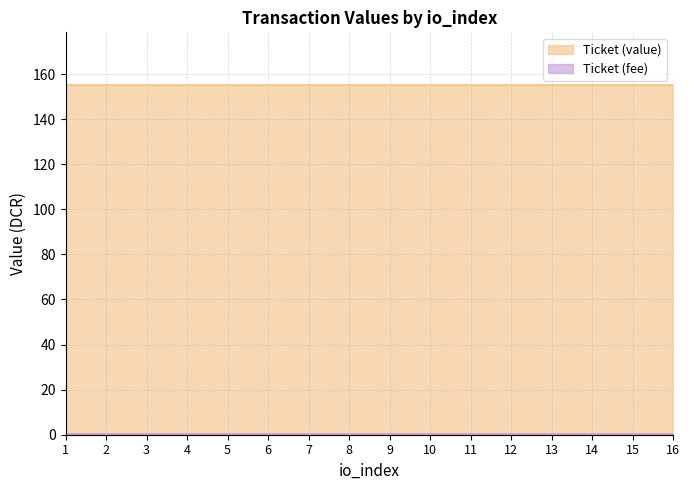

True or false: Ticket (fee) has more than 0 points higher than both neighbors.

False